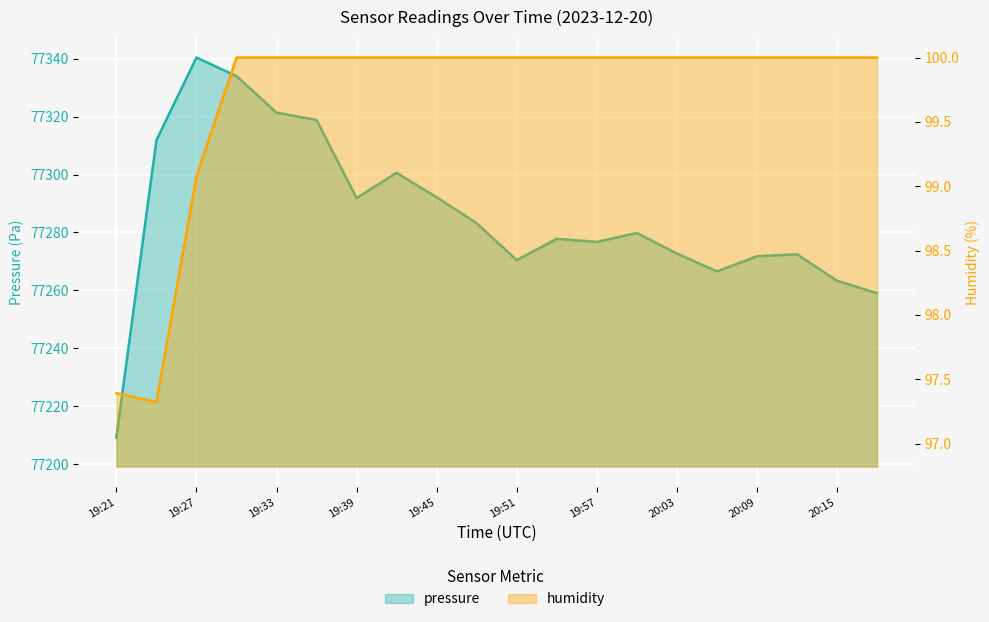

At which label does pressure first exceed 77279?

19:24